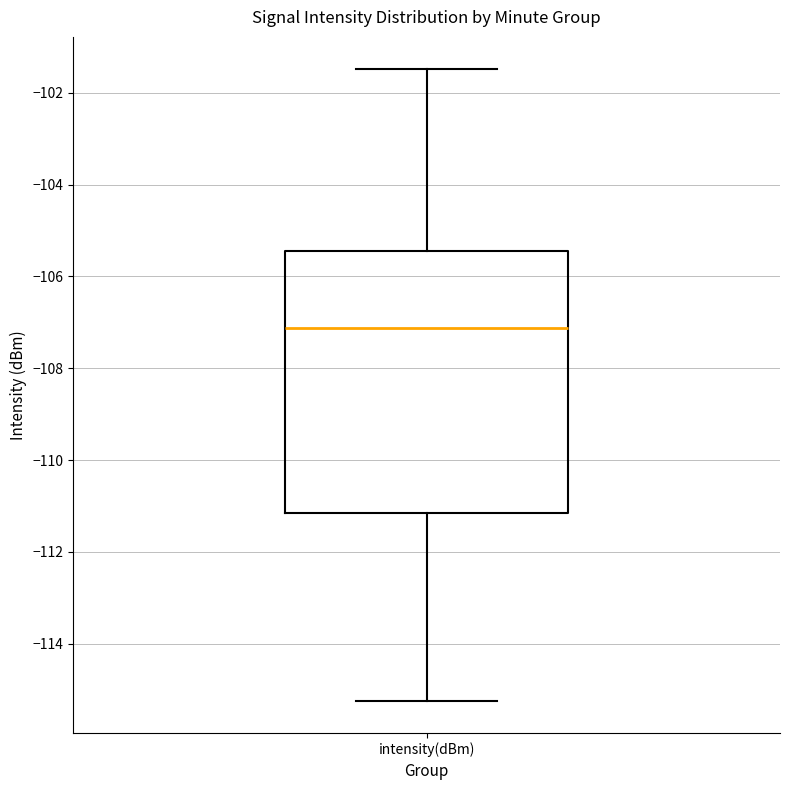

Transcribe this box plot: give where the median line is, the range the box spans, and where the two whiskers end, as read against the y-axis. The values are not printed on the chart, so give them approximately, as read against the axis.

median -107.2, box -111.2 to -105.4, whiskers -115.2 to -101.4